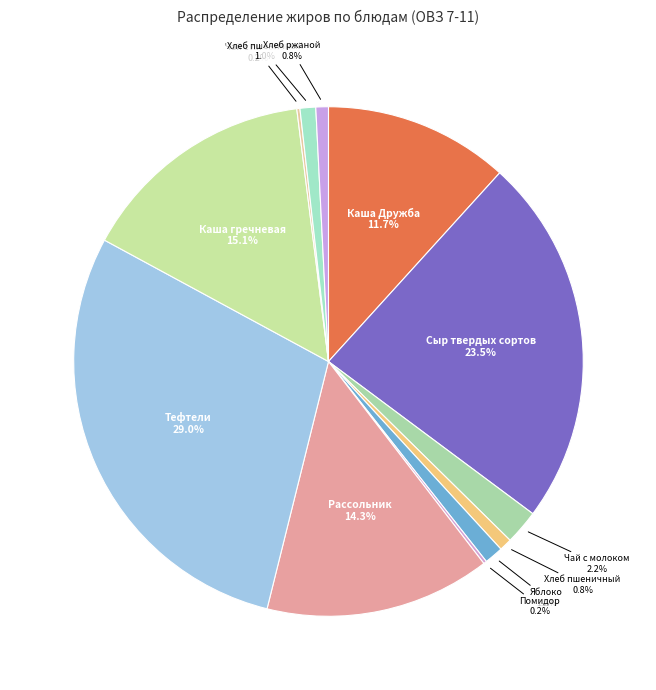

Which category has the biggest portion of the pie?

Тефтели (ОВЗ 7-11)